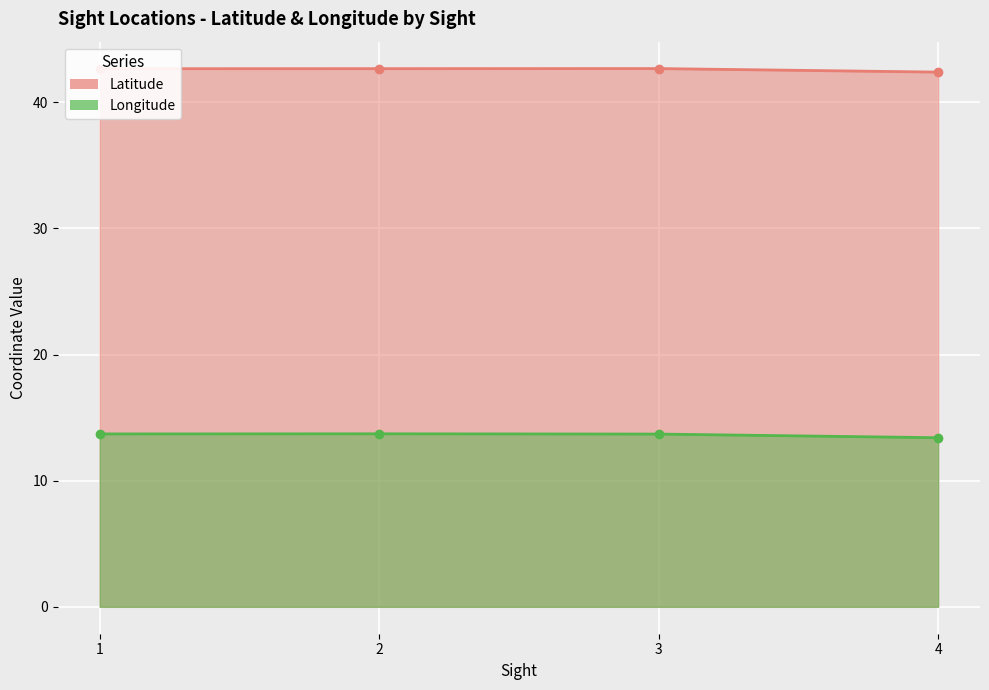

What is the value of the Longitude point at the 1st from the left?

13.7